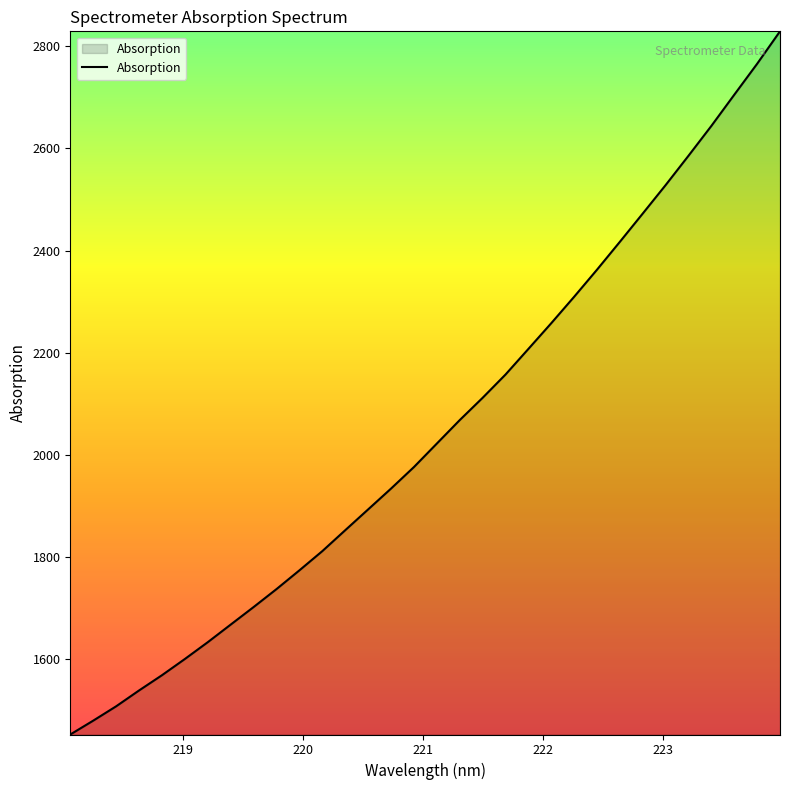

What is the difference between the maximum and minimum values?

1376.8